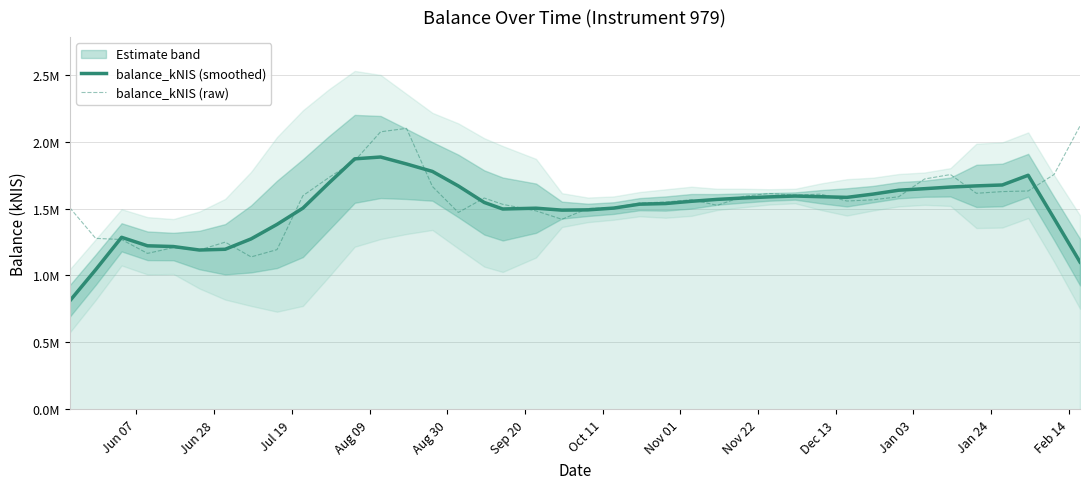

Is the value of balance_kNIS (raw) at 23 greater than the value of balance_kNIS (smoothed) at 18?

Yes